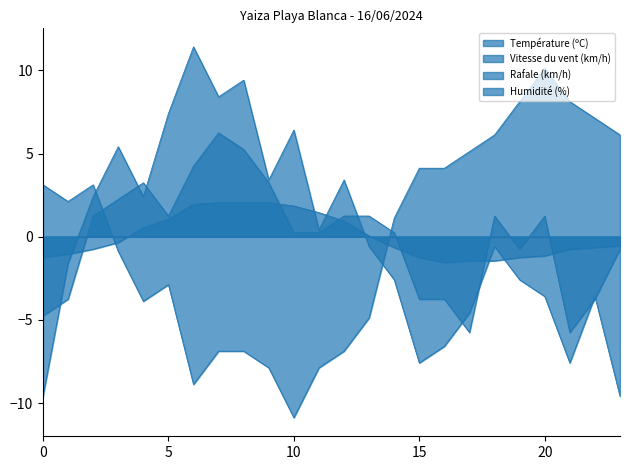

The Humidité (%) series shows 2.6 at 15. True or false?

False